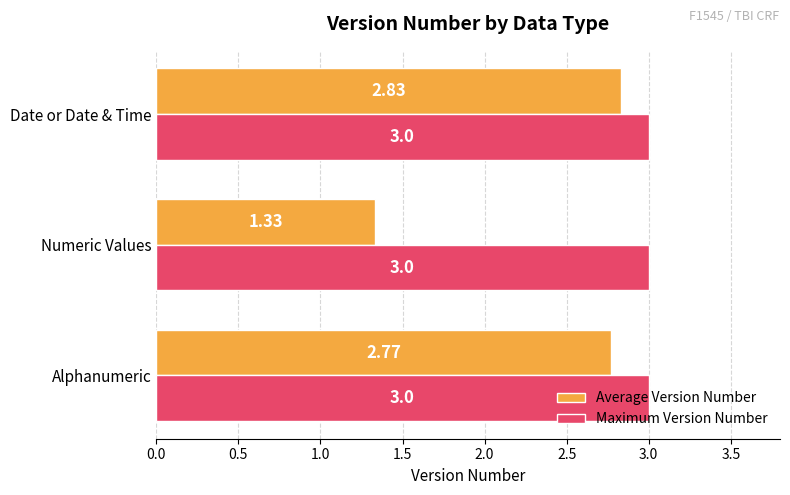

Count the Average Version Number values in the range 1 to 2.

1